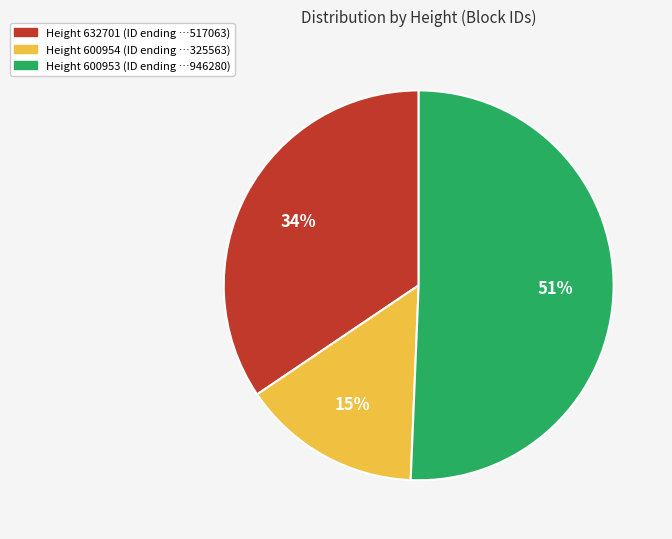

To the nearest percent, what is the difference between the largest and smallest slice percentages?

36%